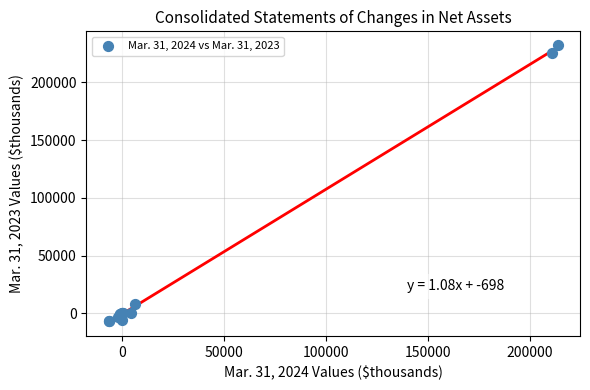

What Y value in the scatter plot is closest to 112814?

8529